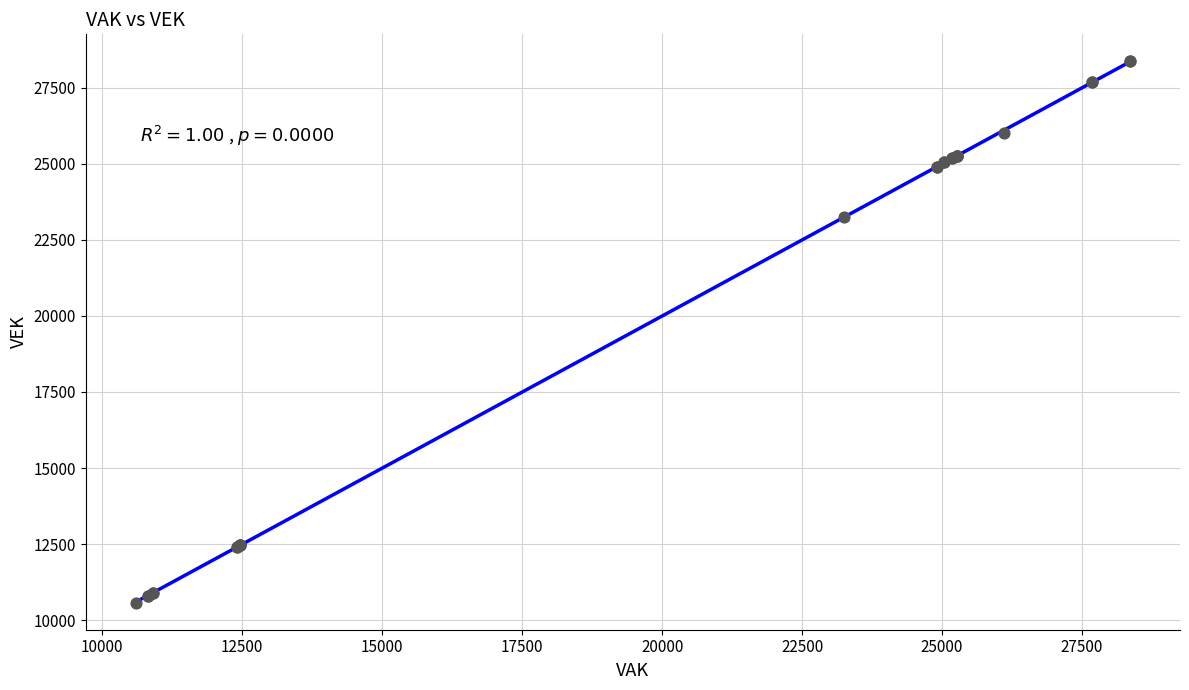

What Y value in the scatter plot is closest to 19468?

23250